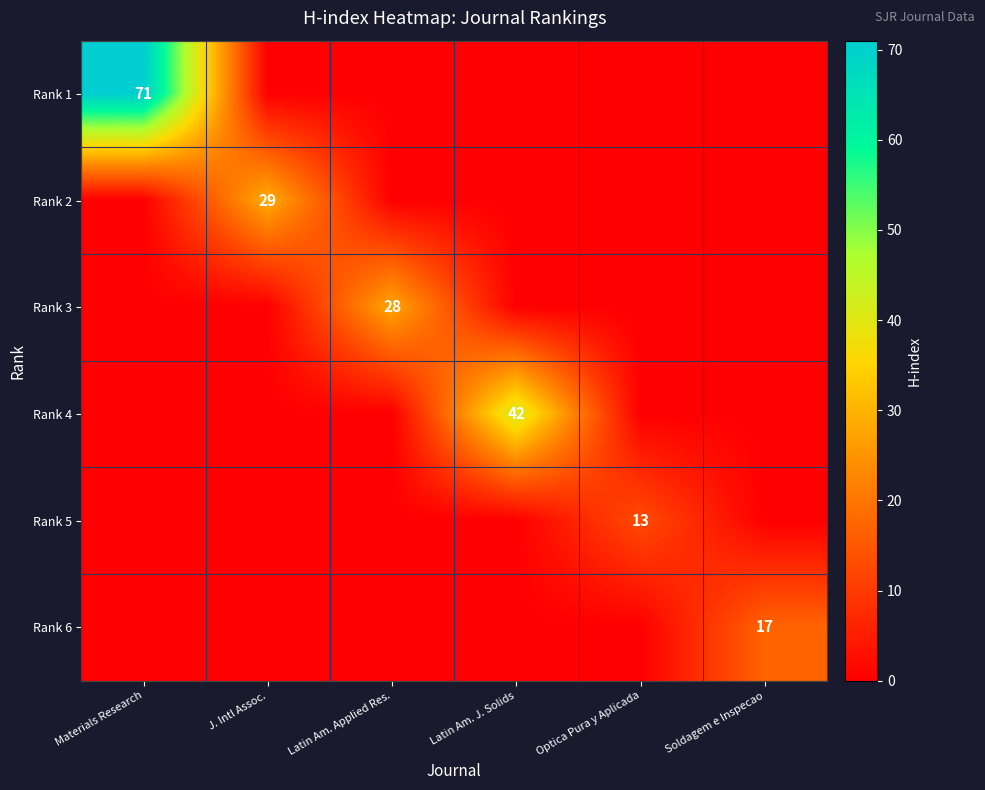

List the series in order of their peak value, lowest first.

Rank 5, Rank 6, Rank 3, Rank 2, Rank 4, Rank 1